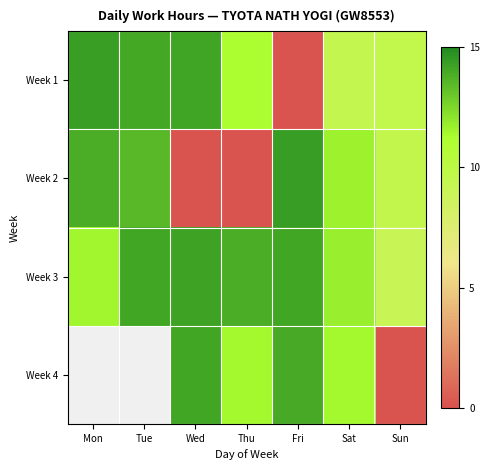

At which label is Week 2 closest to 7?

Sun